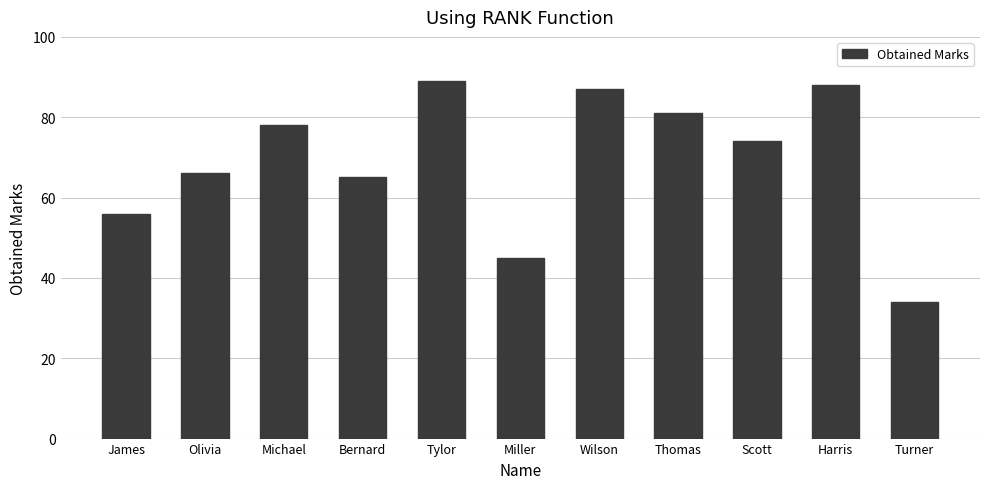

What is the difference between the maximum and minimum values?

55